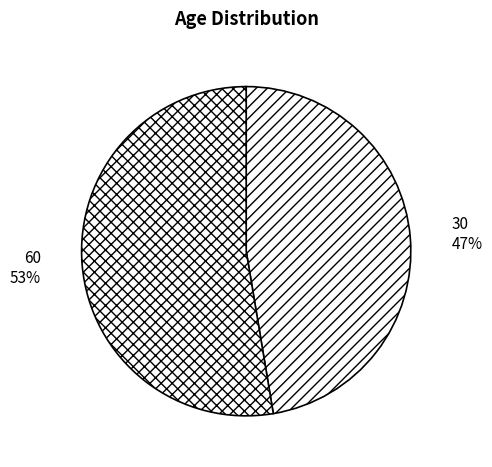

Combined, do 60 and 30 account for over 50%?

Yes